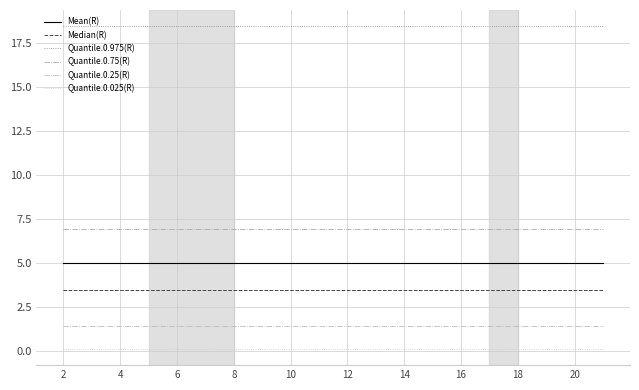

Reading left to right, transcribe all the data shown in this chart.

Mean(R): 5.0	5.0	5.0	5.0	5.0	5.0	5.0	5.0	5.0	5.0	5.0	5.0	5.0	5.0	5.0	5.0	5.0	5.0	5.0	5.0
Median(R): 3.5	3.5	3.5	3.5	3.5	3.5	3.5	3.5	3.5	3.5	3.5	3.5	3.5	3.5	3.5	3.5	3.5	3.5	3.5	3.5
Quantile.0.975(R): 18.4	18.4	18.4	18.4	18.4	18.4	18.4	18.4	18.4	18.4	18.4	18.4	18.4	18.4	18.4	18.4	18.4	18.4	18.4	18.4
Quantile.0.75(R): 6.9	6.9	6.9	6.9	6.9	6.9	6.9	6.9	6.9	6.9	6.9	6.9	6.9	6.9	6.9	6.9	6.9	6.9	6.9	6.9
Quantile.0.25(R): 1.4	1.4	1.4	1.4	1.4	1.4	1.4	1.4	1.4	1.4	1.4	1.4	1.4	1.4	1.4	1.4	1.4	1.4	1.4	1.4
Quantile.0.025(R): 0.1	0.1	0.1	0.1	0.1	0.1	0.1	0.1	0.1	0.1	0.1	0.1	0.1	0.1	0.1	0.1	0.1	0.1	0.1	0.1